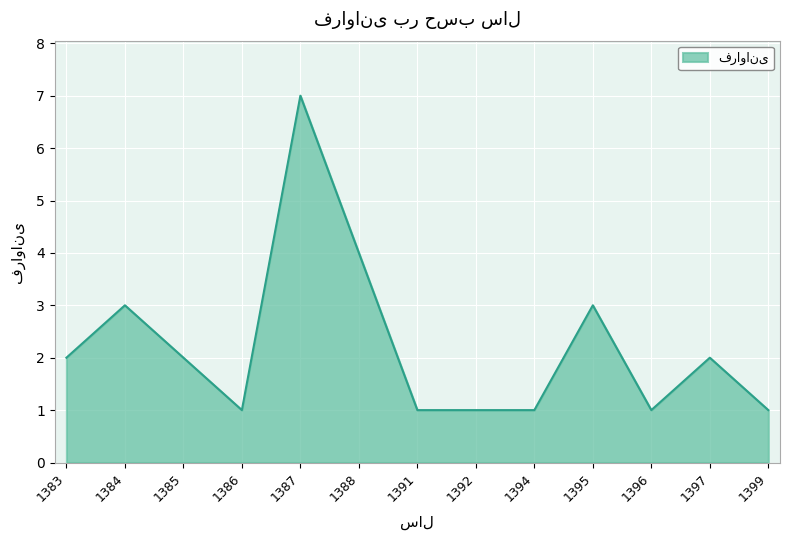

What is the maximum value shown in the chart?

7